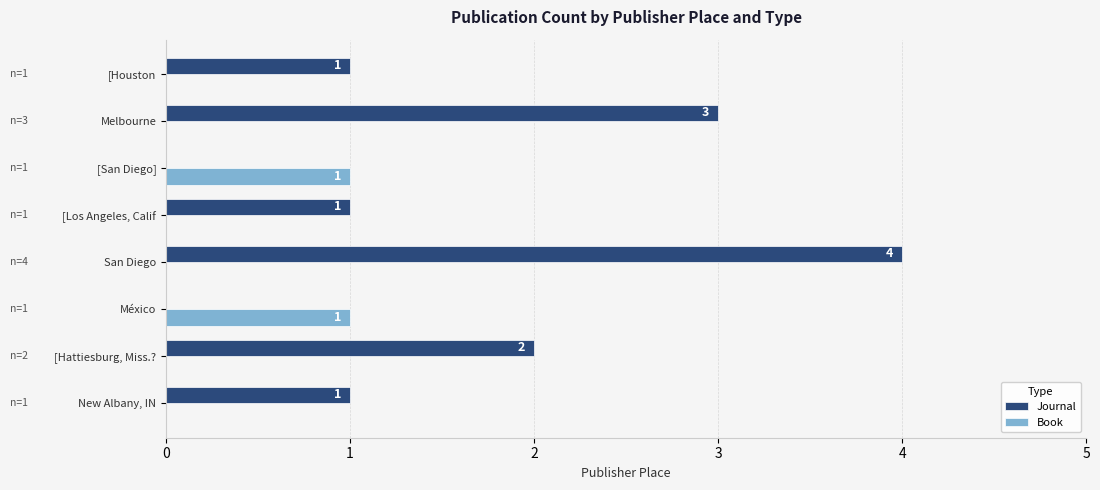

At which category is the sum across all series the highest?

San Diego